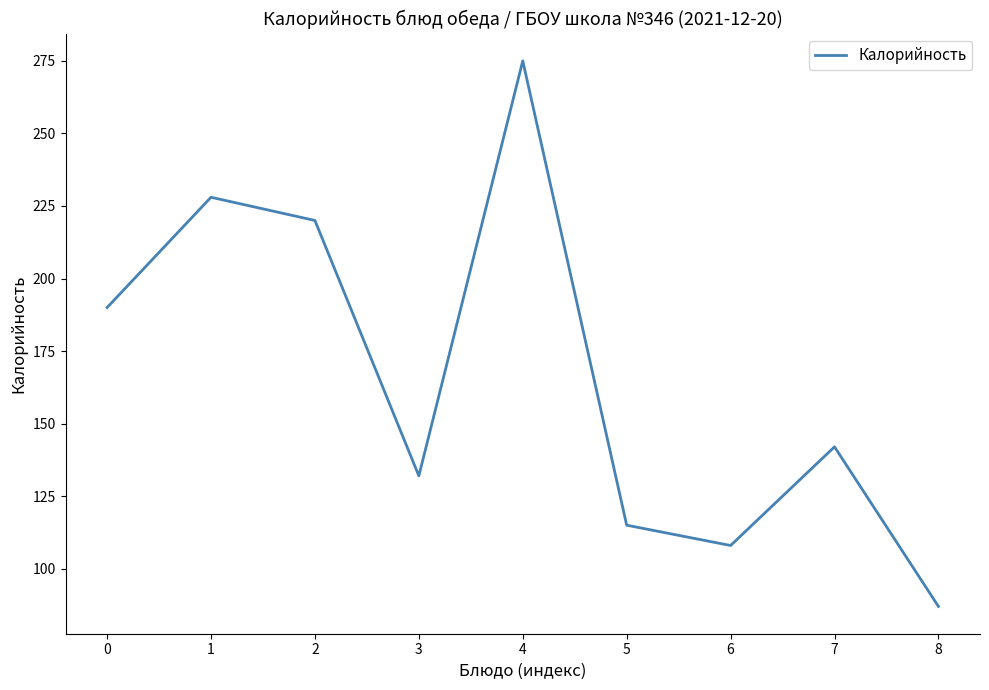

How many lines are shown in the chart?

1